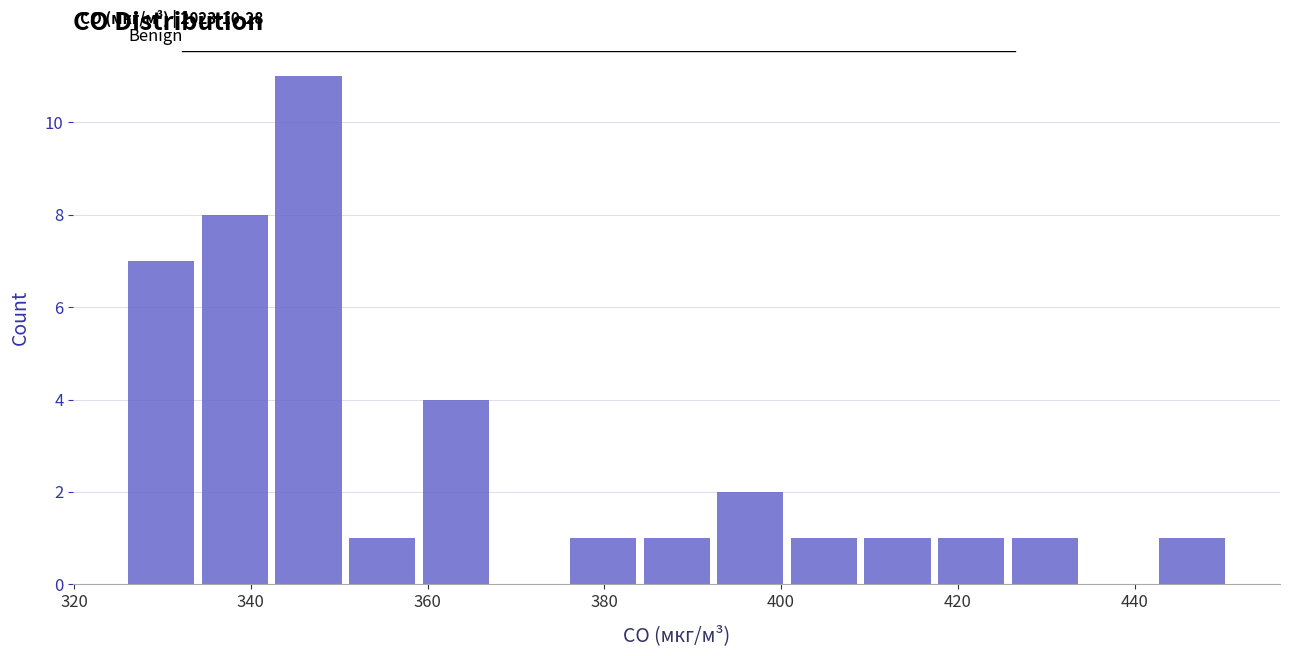

Reading left to right, list every bar in this chart as the range it spans on the x-axis followed by its height. Neither the bar edges nor the heights are printed on the chart, so give them approximately, as read against the axes.

326 to 334: 7
334 to 342: 8
342 to 352: 11
352 to 360: 1
360 to 368: 4
368 to 376: 0
376 to 384: 1
384 to 392: 1
392 to 402: 2
402 to 410: 1
410 to 418: 1
418 to 426: 1
426 to 434: 1
434 to 442: 0
442 to 452: 1